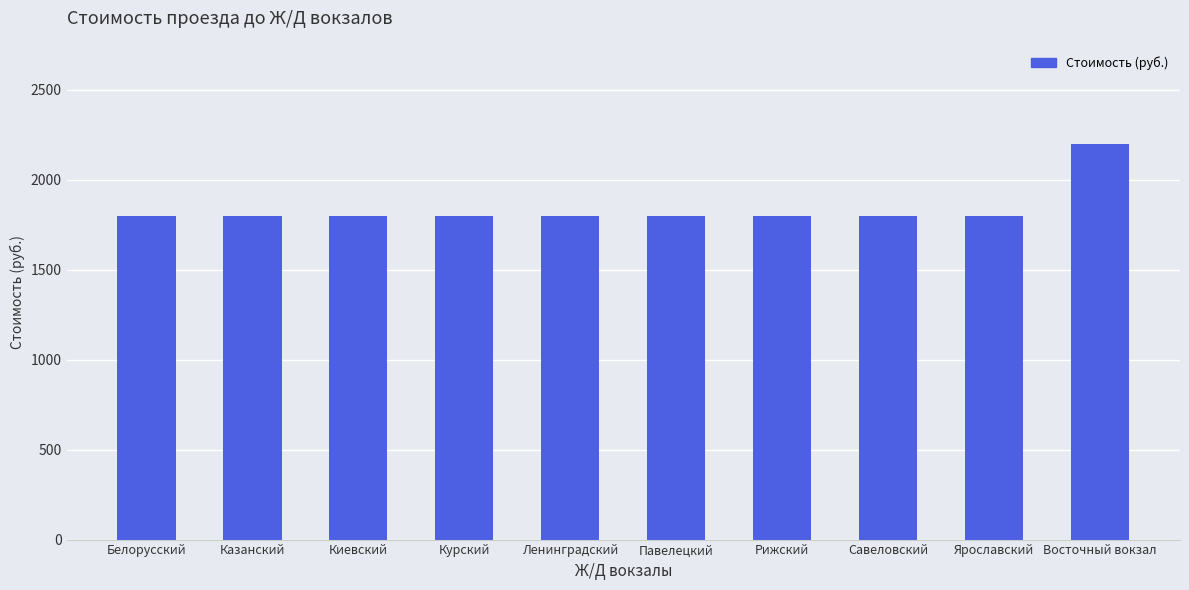

What is the minimum value shown in the chart?

1800